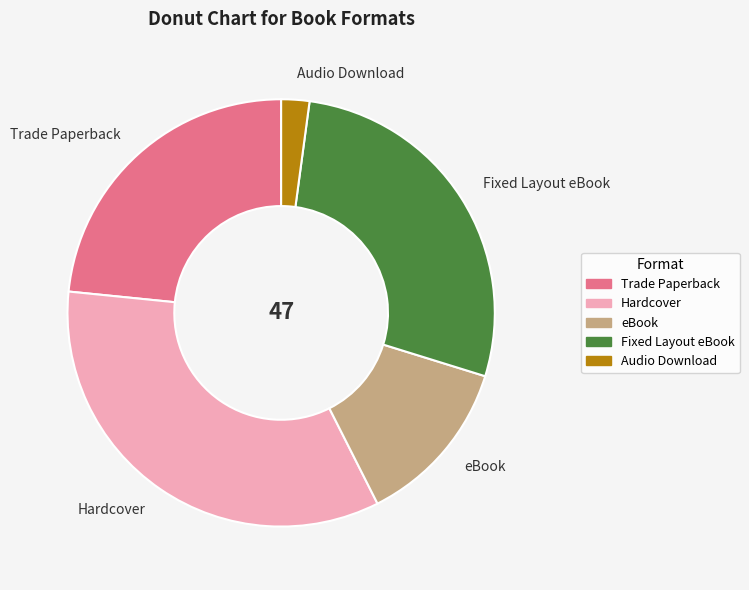

Which has a higher value, Hardcover or eBook?

Hardcover